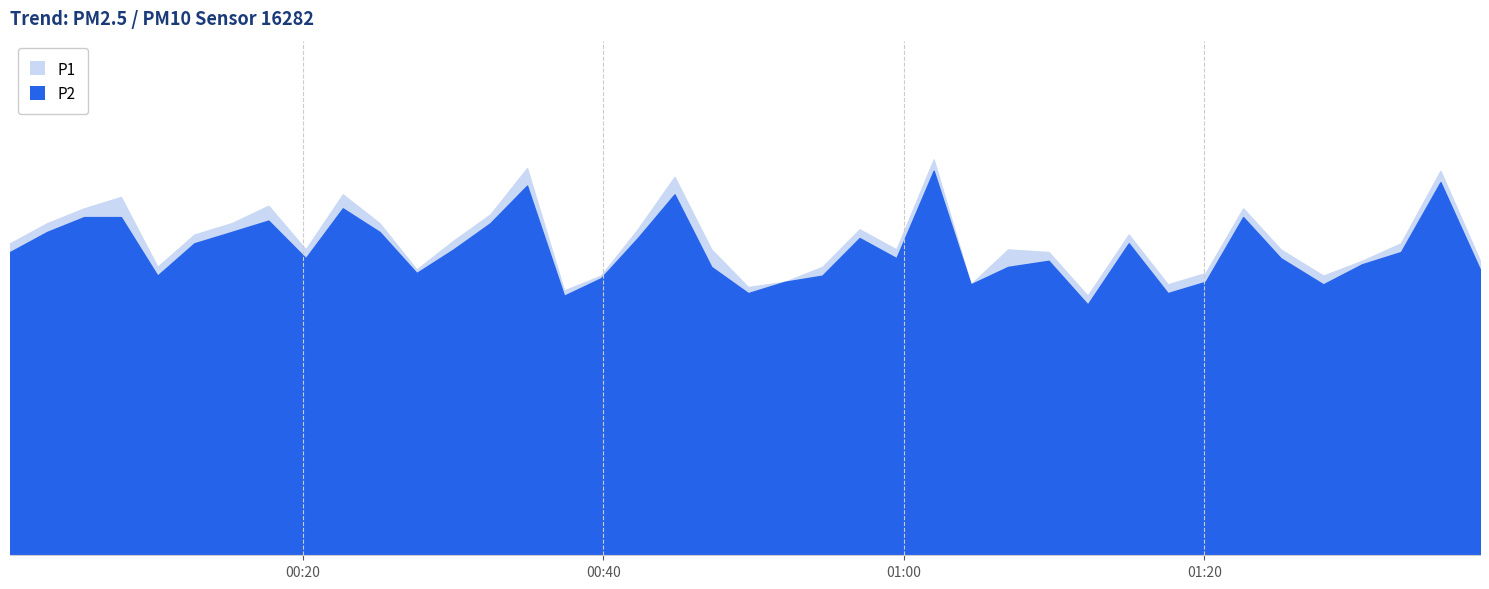

Reading right to left, extract all data points from this chart.

P1: 3.4	4.4	3.6	3.4	3.2	3.5	4.0	3.2	3.1	3.7	3.0	3.5	3.5	3.1	4.5	3.5	3.7	3.3	3.1	3.1	3.5	4.3	3.7	3.2	3.0	4.4	3.9	3.6	3.3	3.8	4.1	3.5	4.0	3.8	3.7	3.3	4.1	4.0	3.8	3.6
P2: 3.3	4.3	3.5	3.3	3.1	3.4	3.9	3.1	3.0	3.6	2.9	3.4	3.3	3.1	4.4	3.4	3.6	3.2	3.1	3.0	3.3	4.1	3.6	3.2	3.0	4.2	3.8	3.5	3.2	3.7	4.0	3.4	3.8	3.7	3.6	3.2	3.9	3.9	3.7	3.5